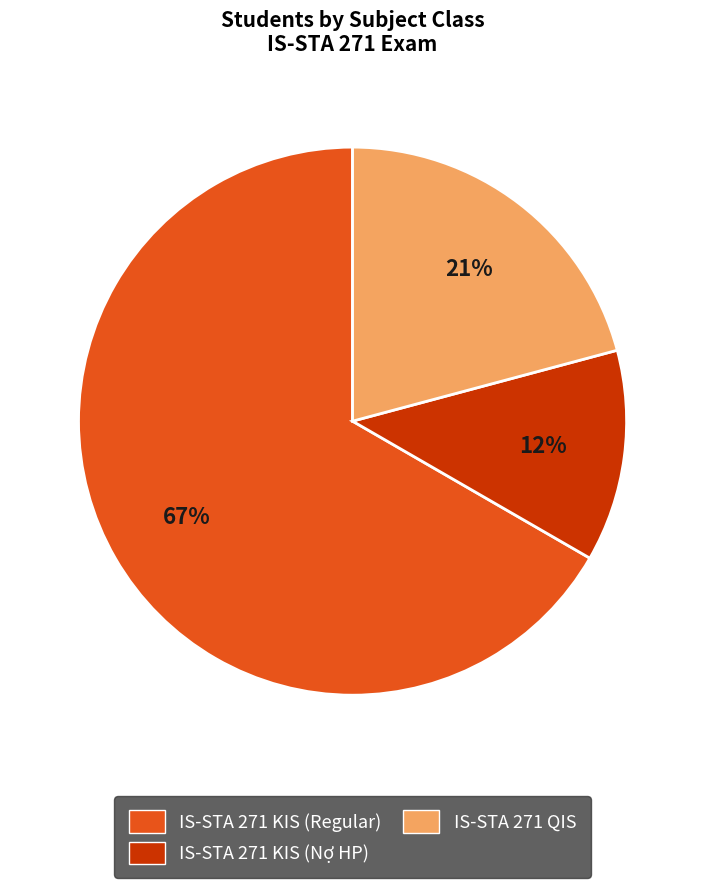

Which has a higher value, IS-STA 271 KIS (Regular) or IS-STA 271 QIS?

IS-STA 271 KIS (Regular)